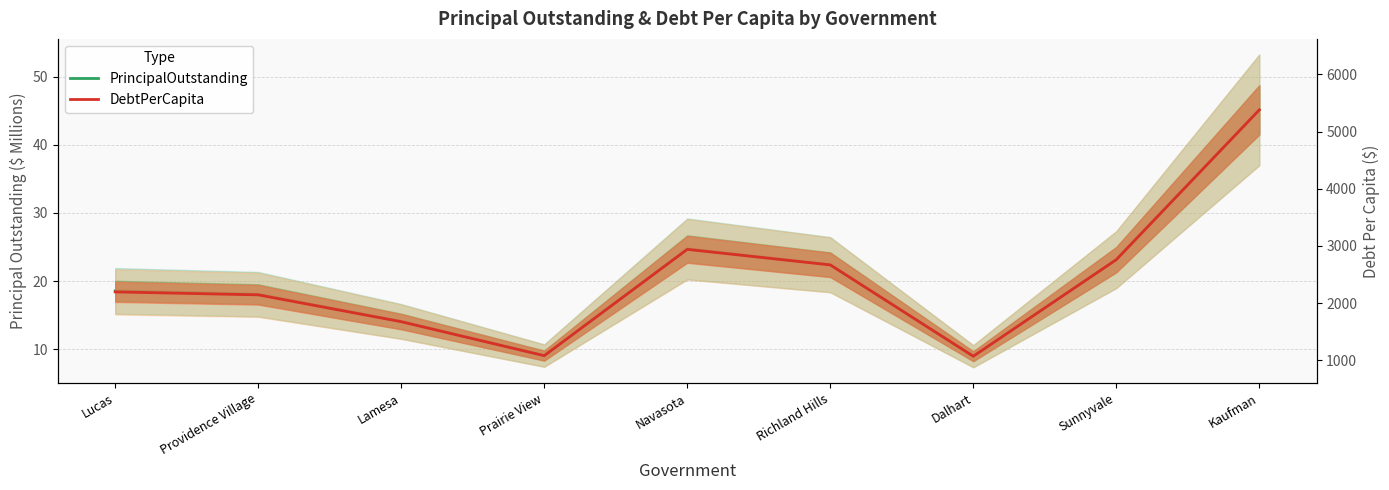

Rank the series at Sunnyvale from lowest to highest value.

PrincipalOutstanding, DebtPerCapita